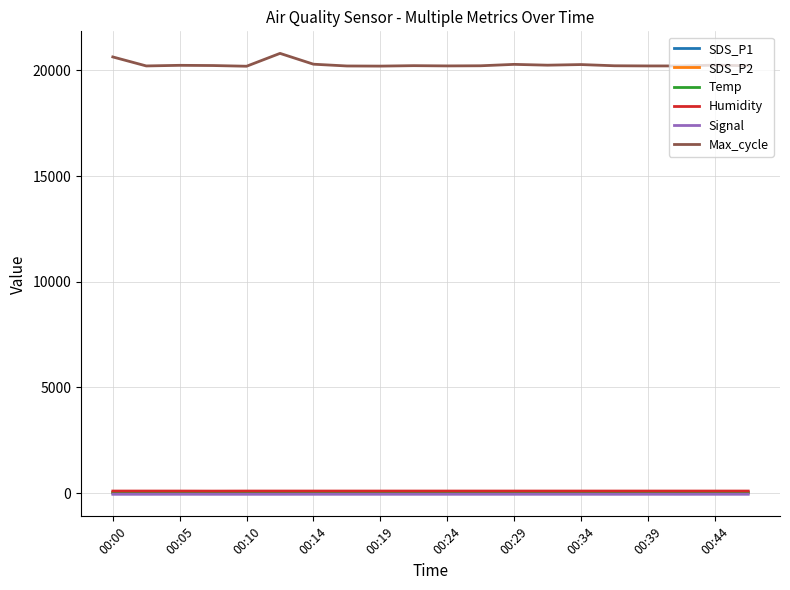

True or false: SDS_P1 and Max_cycle cross at least once.

False